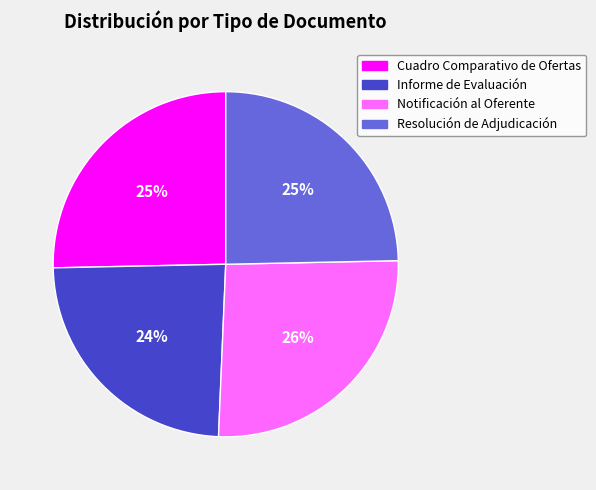

To the nearest percent, what portion does Cuadro Comparativo de Ofertas represent?

25%